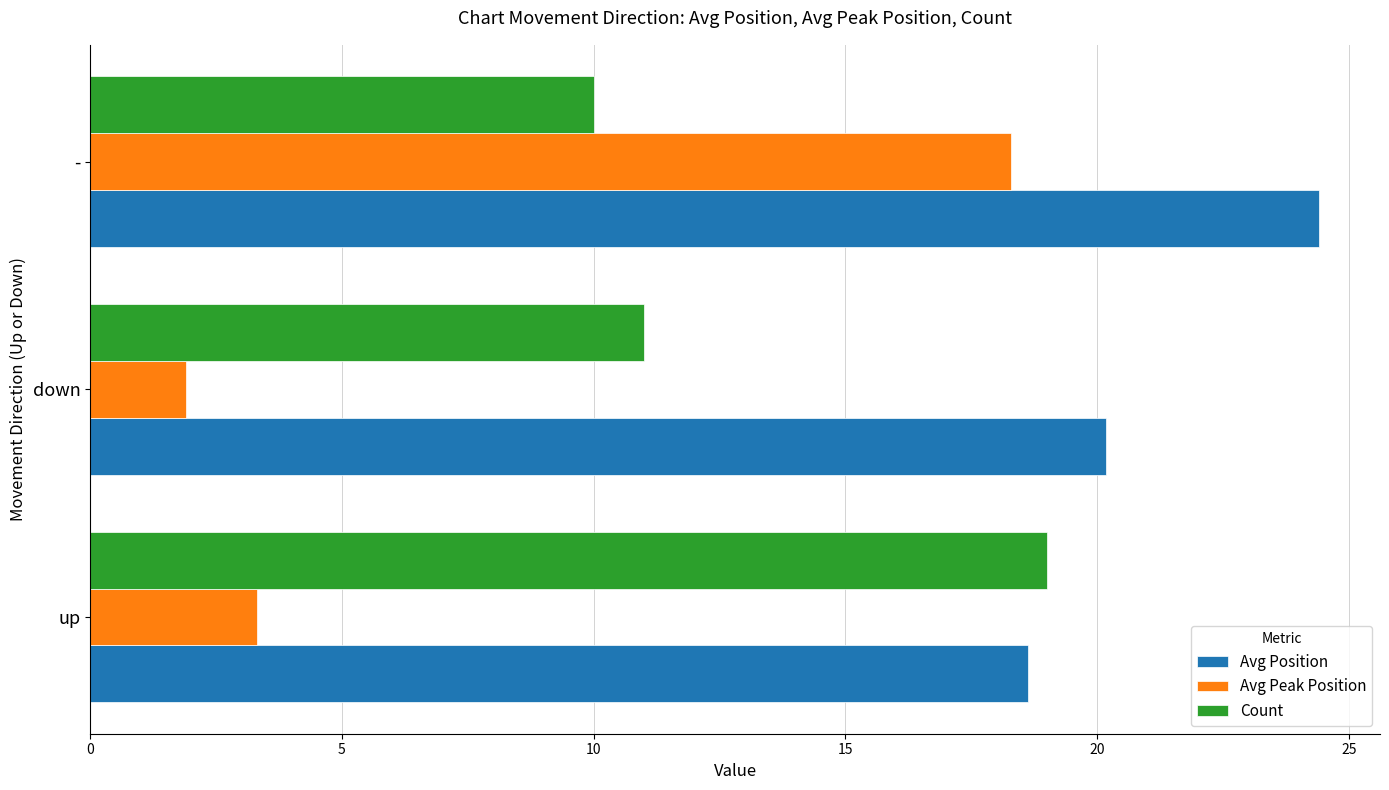

What is the difference between the Avg Position values at up and -?

5.8